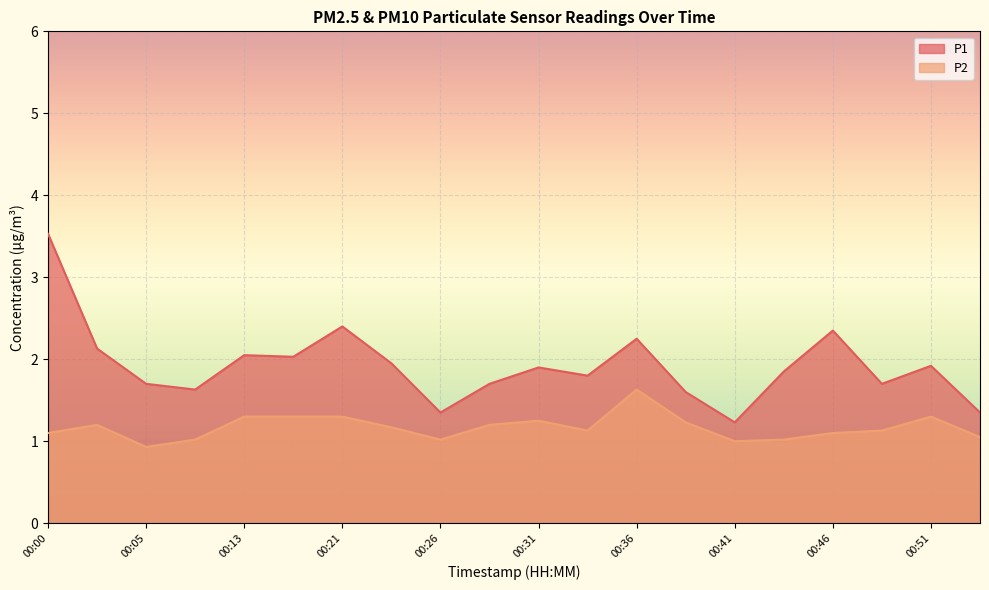

How many data points in P2 are less than 1?

1